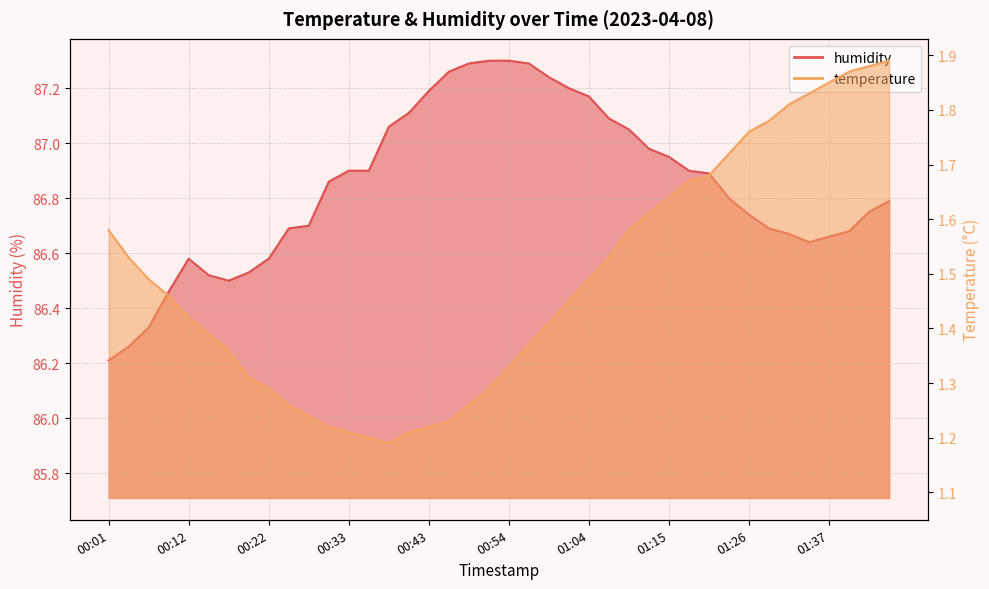

What are all the series names shown in the legend?

temperature, humidity